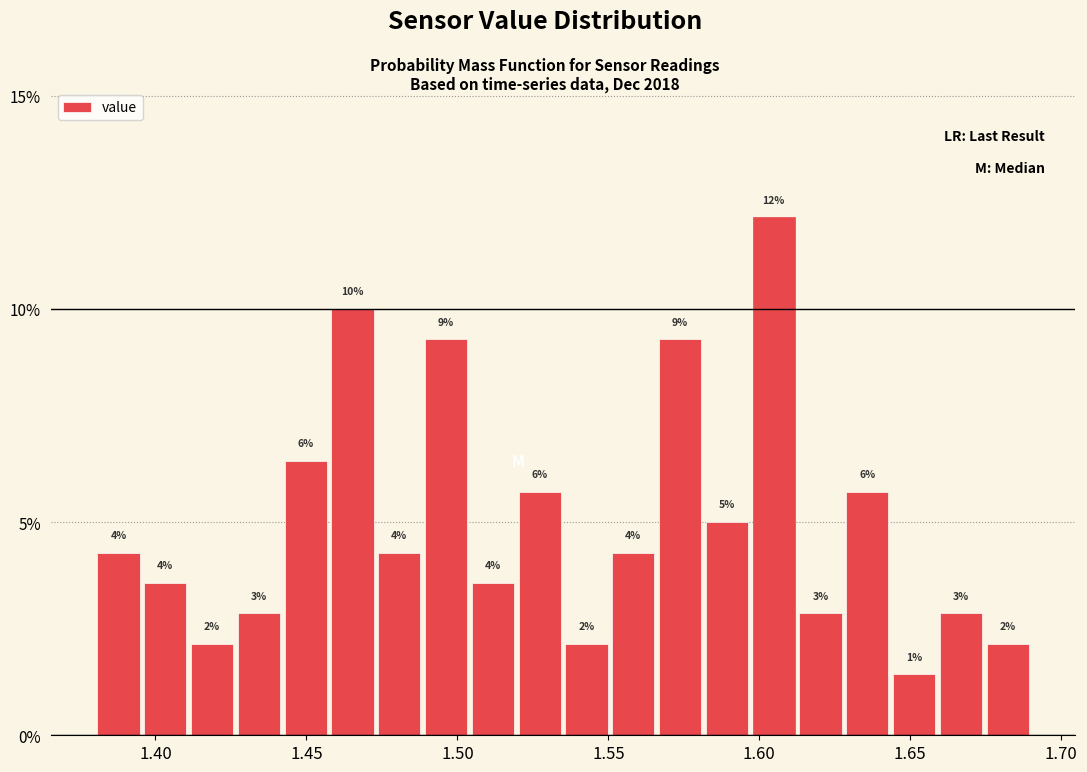

Around what value on the x-axis is the tallest bar? Give the approximate position of its centre, as read against the axis.

1.605